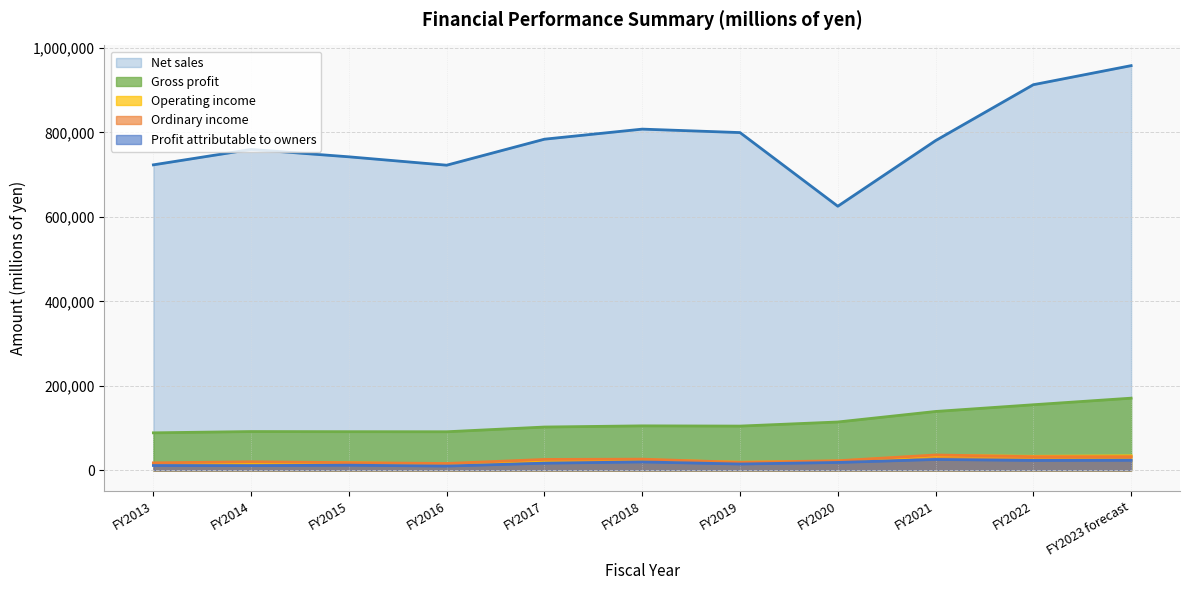

At FY2019, list the series in order from largest to smallest.

Net sales, Gross profit, Operating income, Ordinary income, Profit attributable to owners